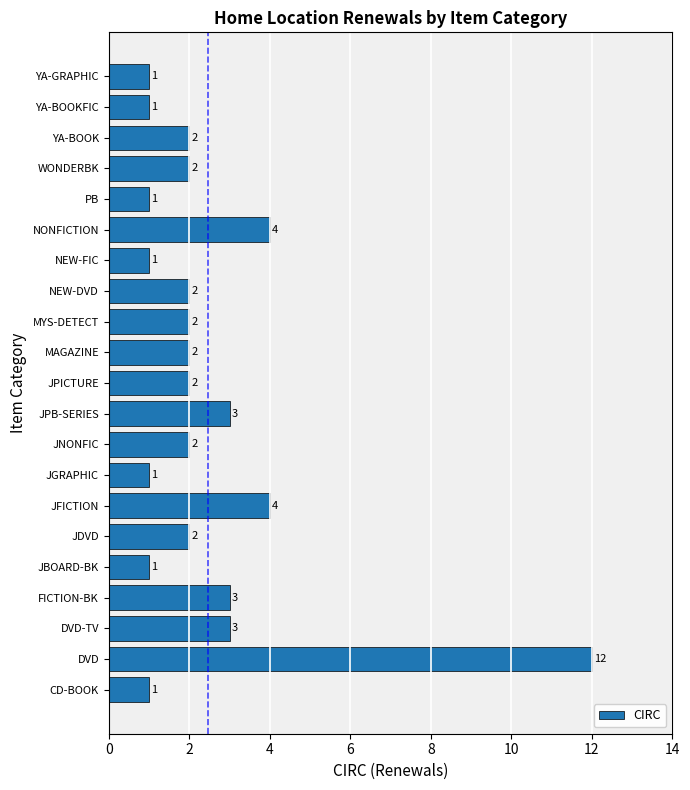

Are the bars horizontal?

Yes